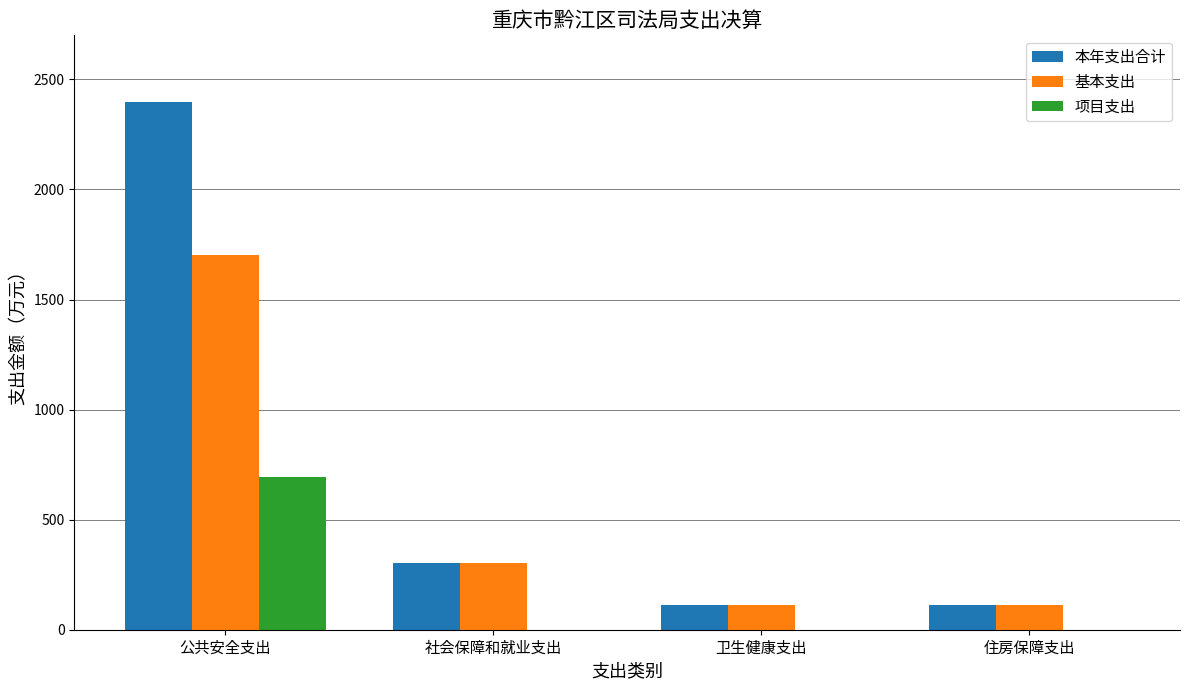

What are all the series names shown in the legend?

本年支出合计, 基本支出, 项目支出